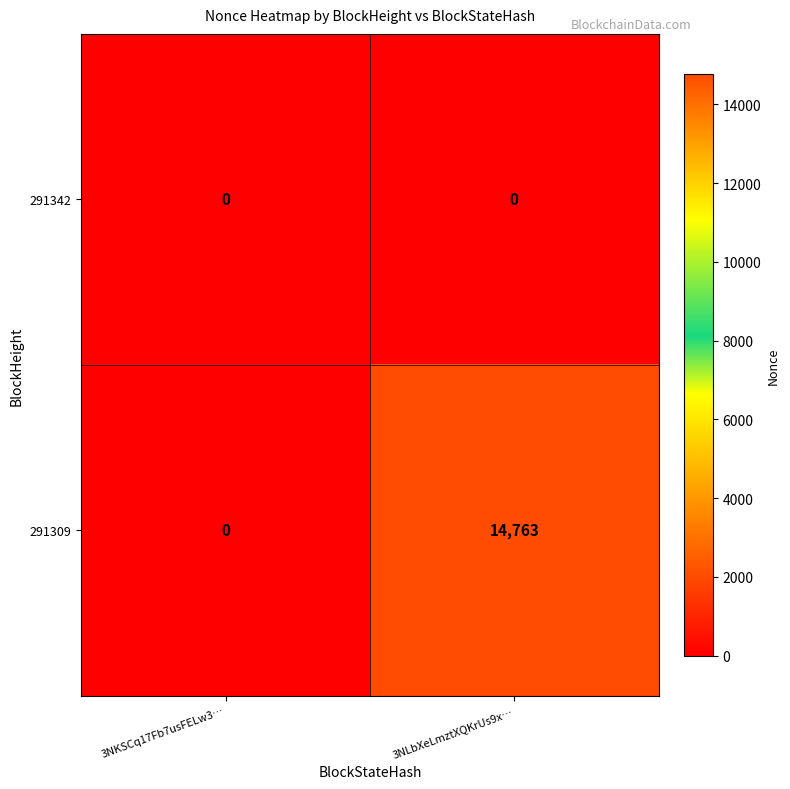

What is the sum of all 291309 values?

14763